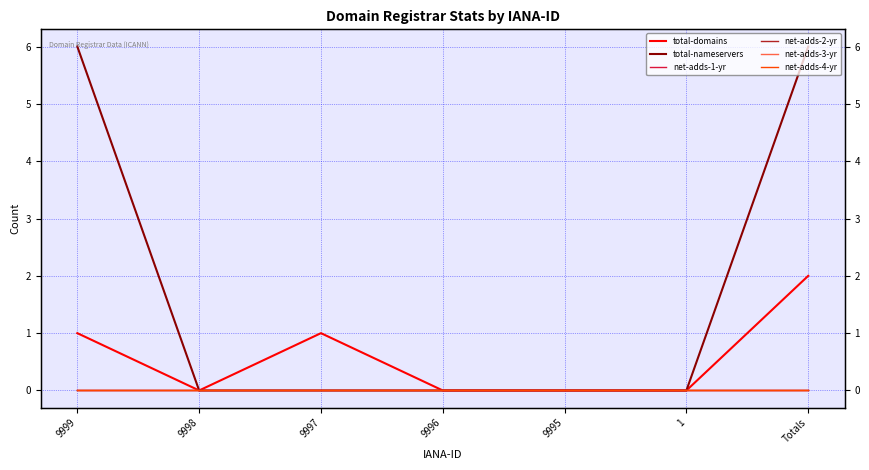

Which category has the highest value in the net-adds-4-yr series?

9999